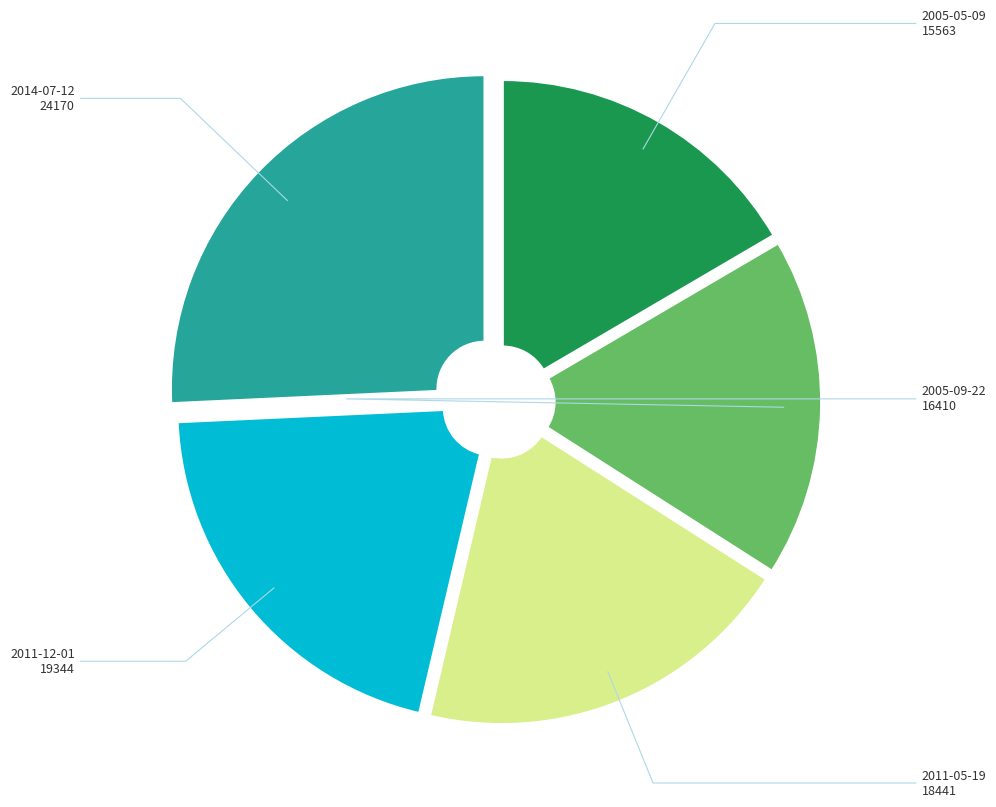

Is there any slice that represents more than half of the pie?

No